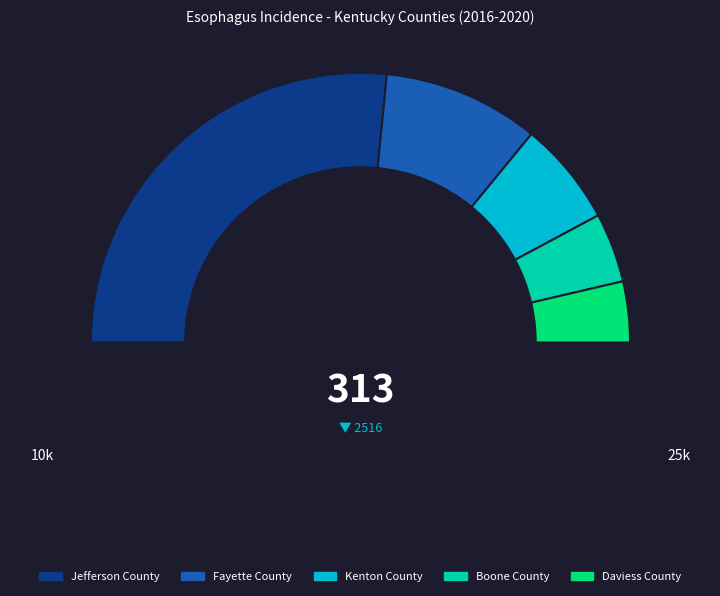

The Kenton County slice represents 1% of the pie. True or false?

False